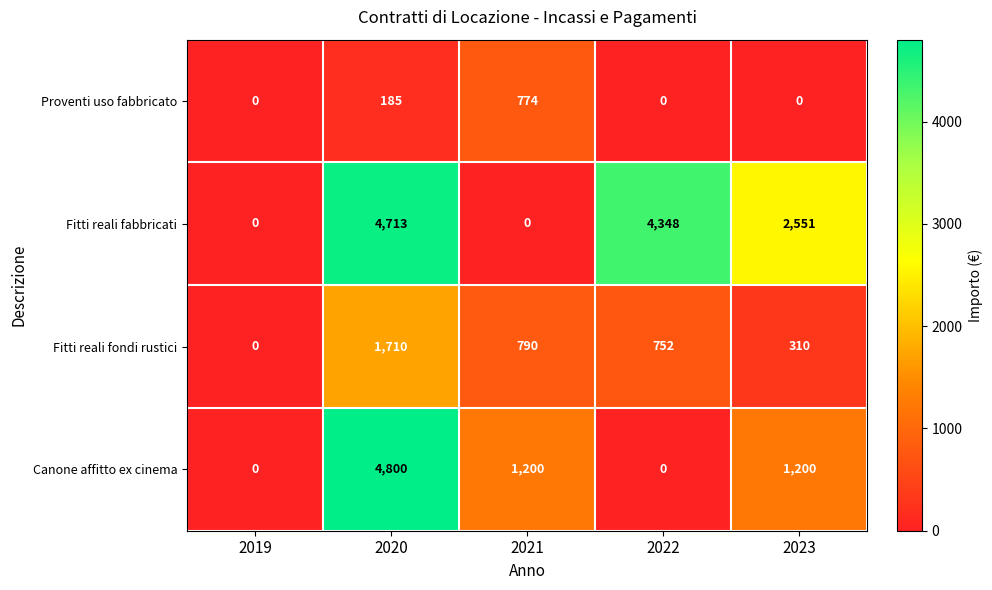

List the series in order of their overall mean, lowest first.

Proventi uso fabbricato, Fitti reali fondi rustici, Canone affitto ex cinema, Fitti reali fabbricati